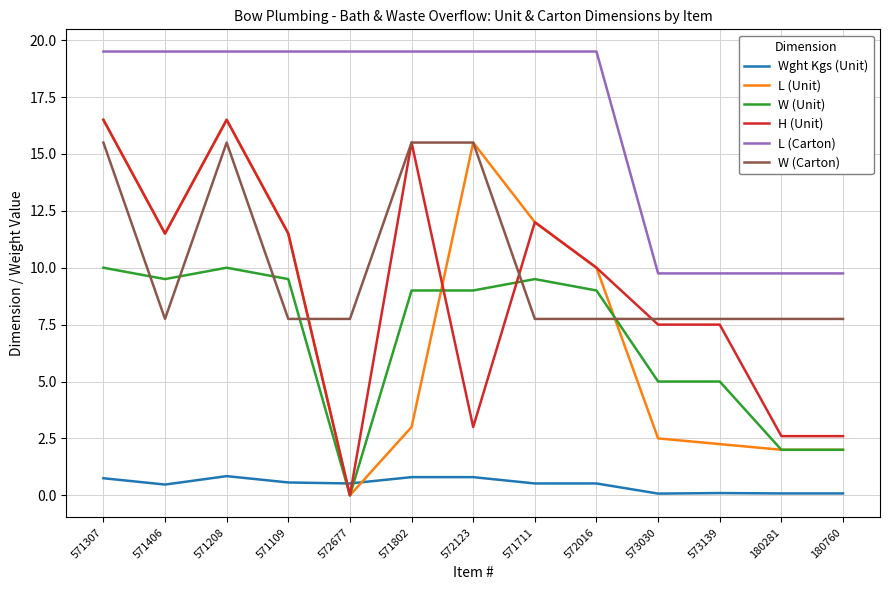

What is the sum of the W (Unit) values at 180281 and 571406?

11.5